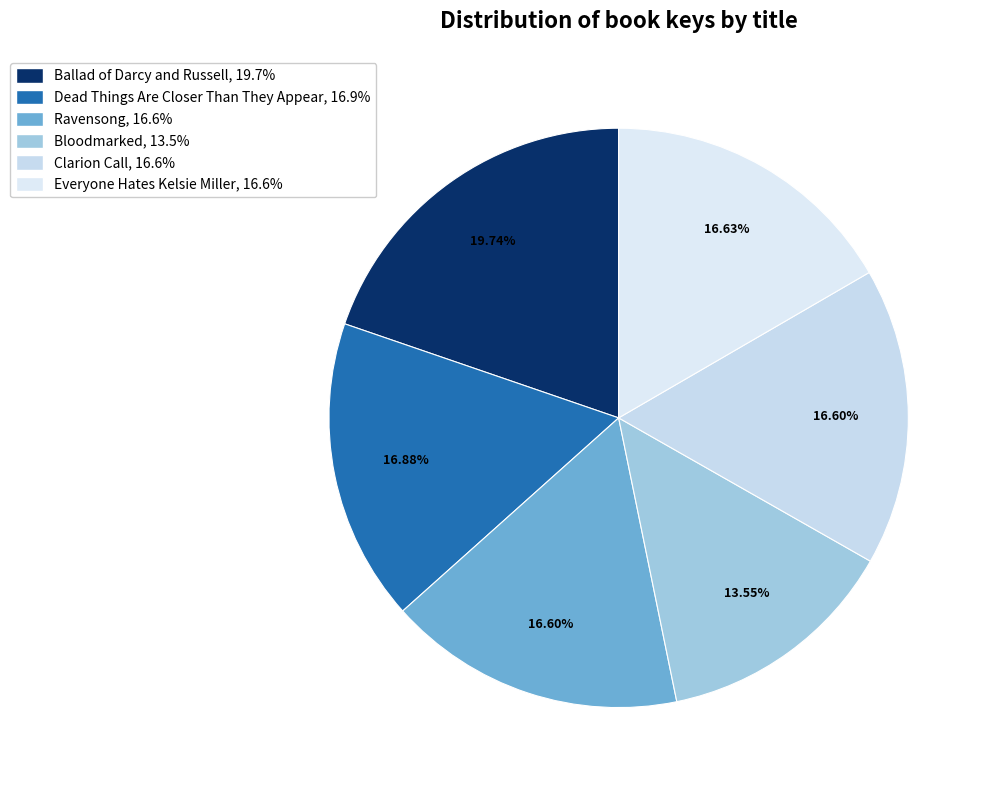

Approximately how many times larger is the value at Bloodmarked compared to Ravensong?

0.8